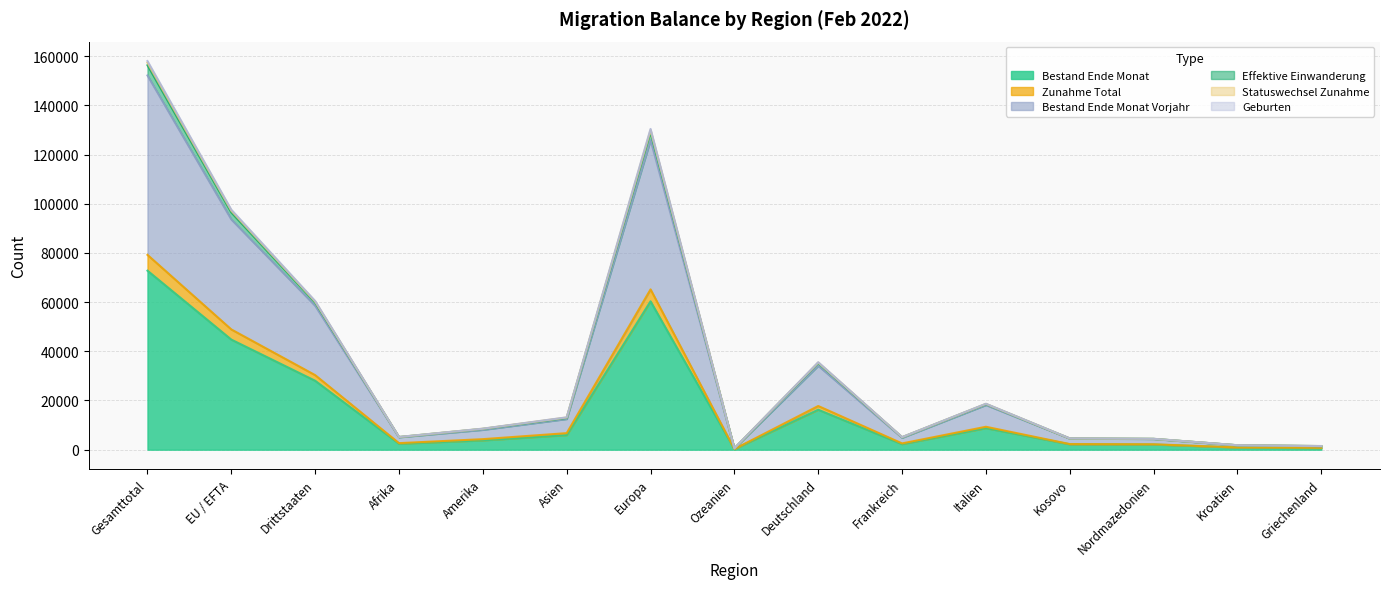

At which label does Bestand Ende Monat reach its peak?

Gesamttotal